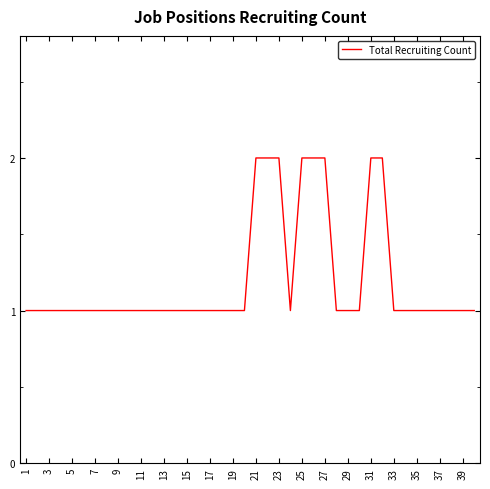

The chart shows a value of 2 at 27. True or false?

True